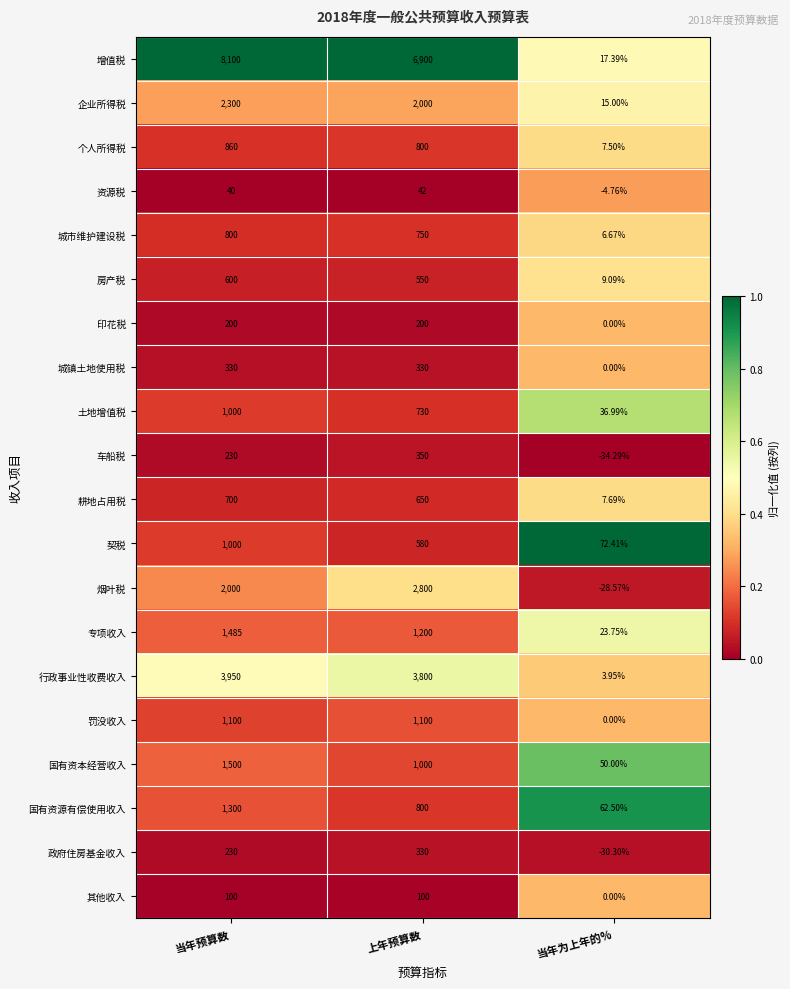

What is the total value across all series at 当年为上年的%?

215.0